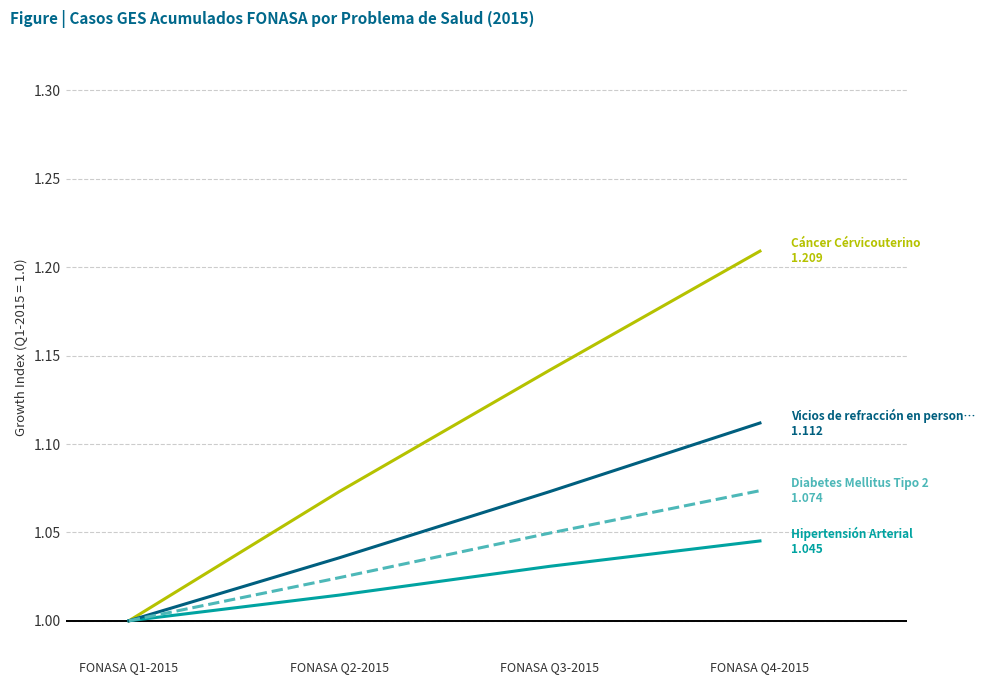

Which label corresponds to the largest value in the chart?

FONASA Q4-2015